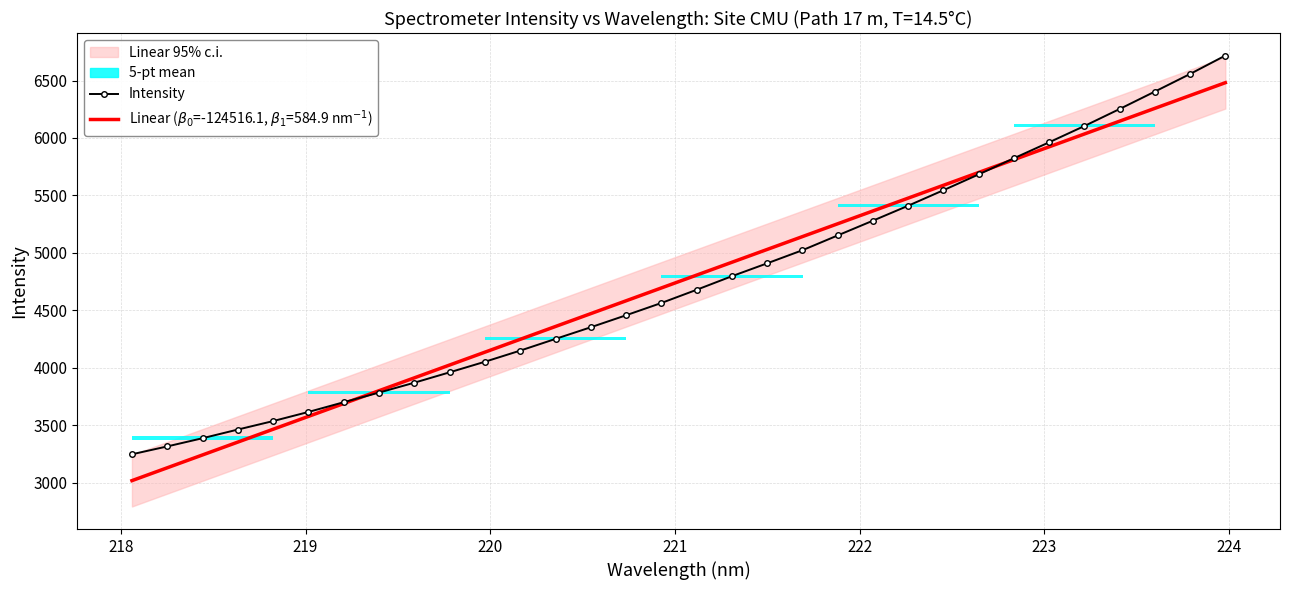

How many data points does each series have?

32